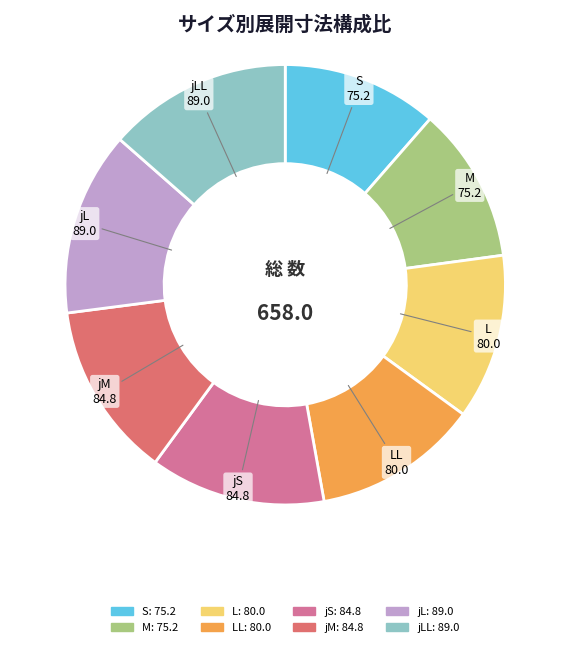

How many segments does this pie chart have?

8